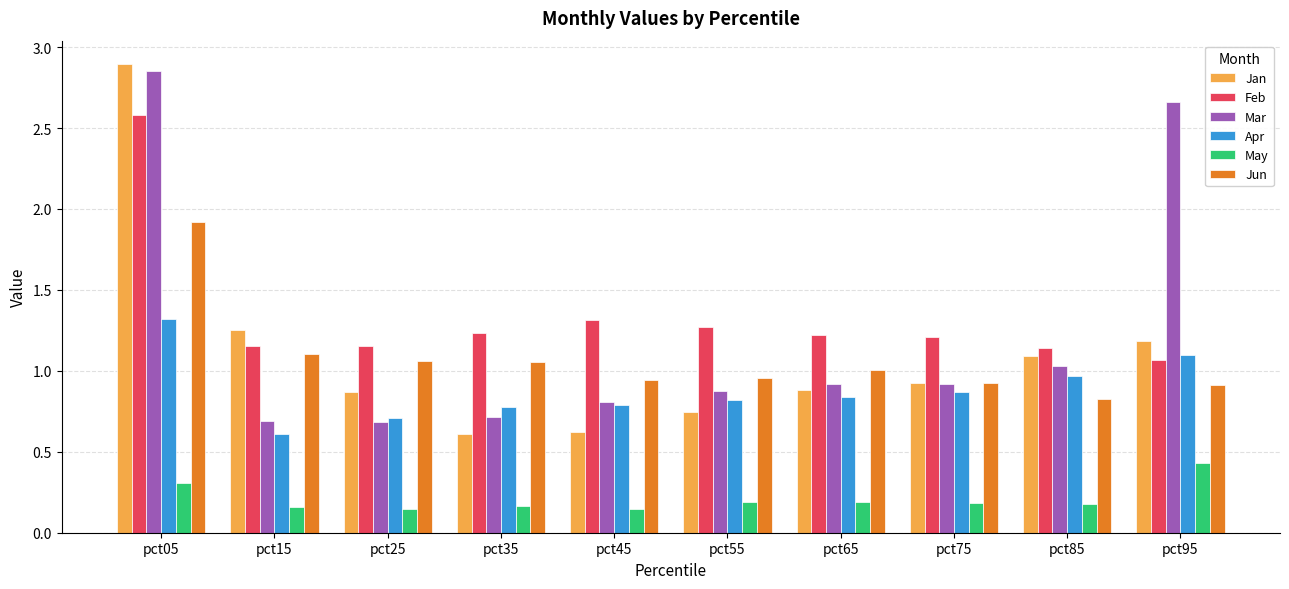

How many groups of bars are there?

10